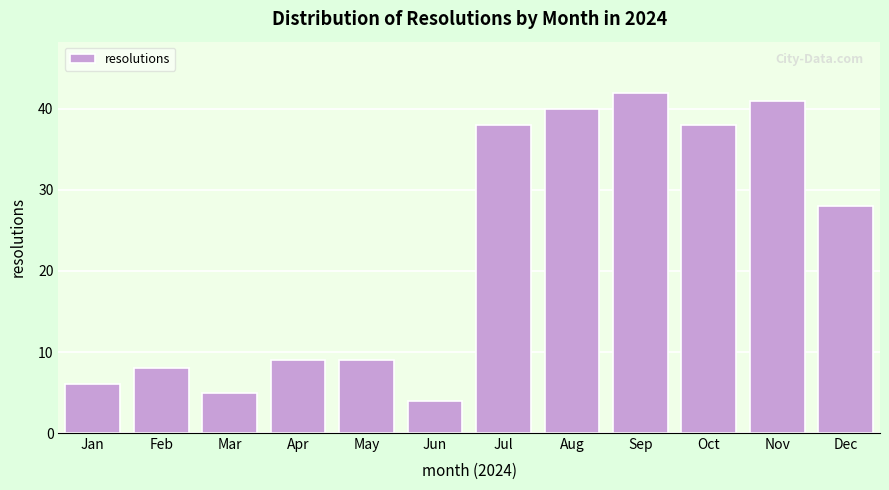

Reading right to left, transcribe all the data shown in this chart.

Dec=28	Nov=41	Oct=38	Sep=42	Aug=40	Jul=38	Jun=4	May=9	Apr=9	Mar=5	Feb=8	Jan=6